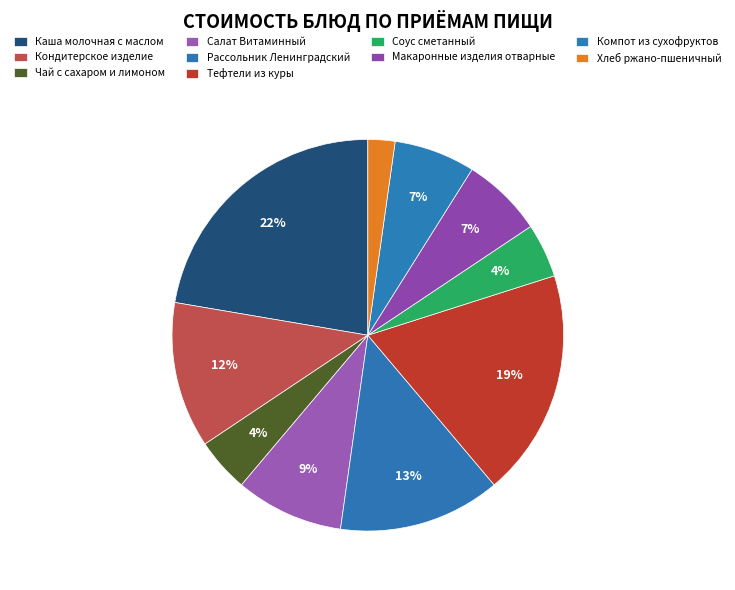

How many segments does this pie chart have?

10